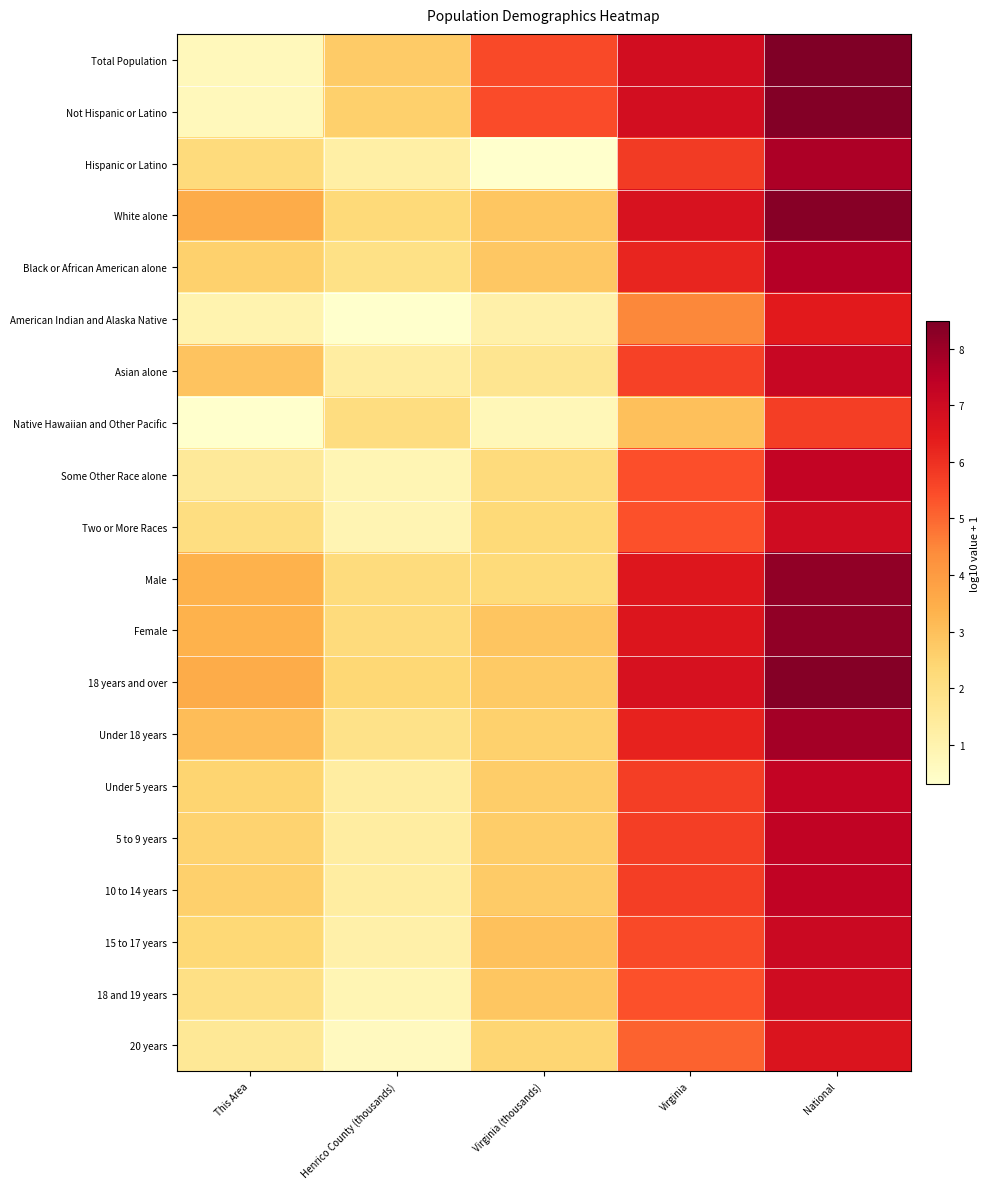

What is the smallest value displayed?

0.3